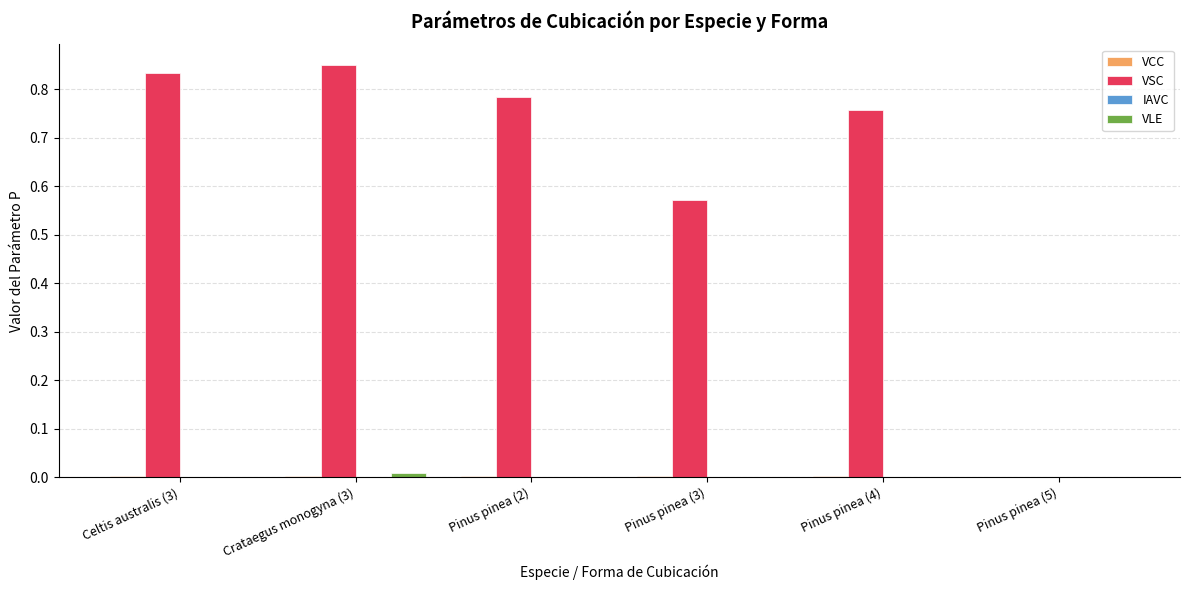

Are the bars horizontal?

No